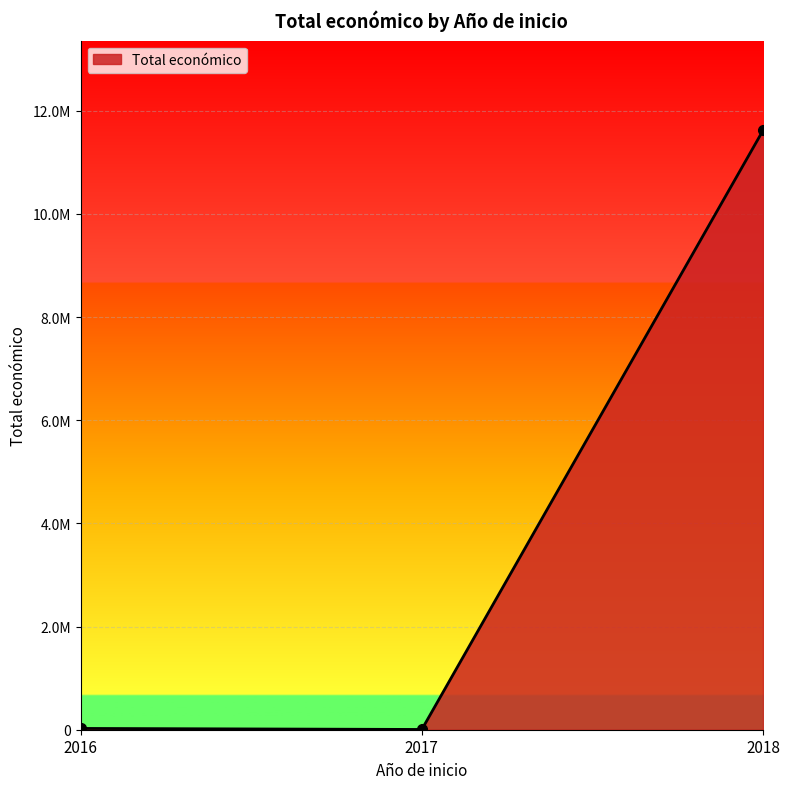

Is this an area chart (filled region under the line)?

Yes